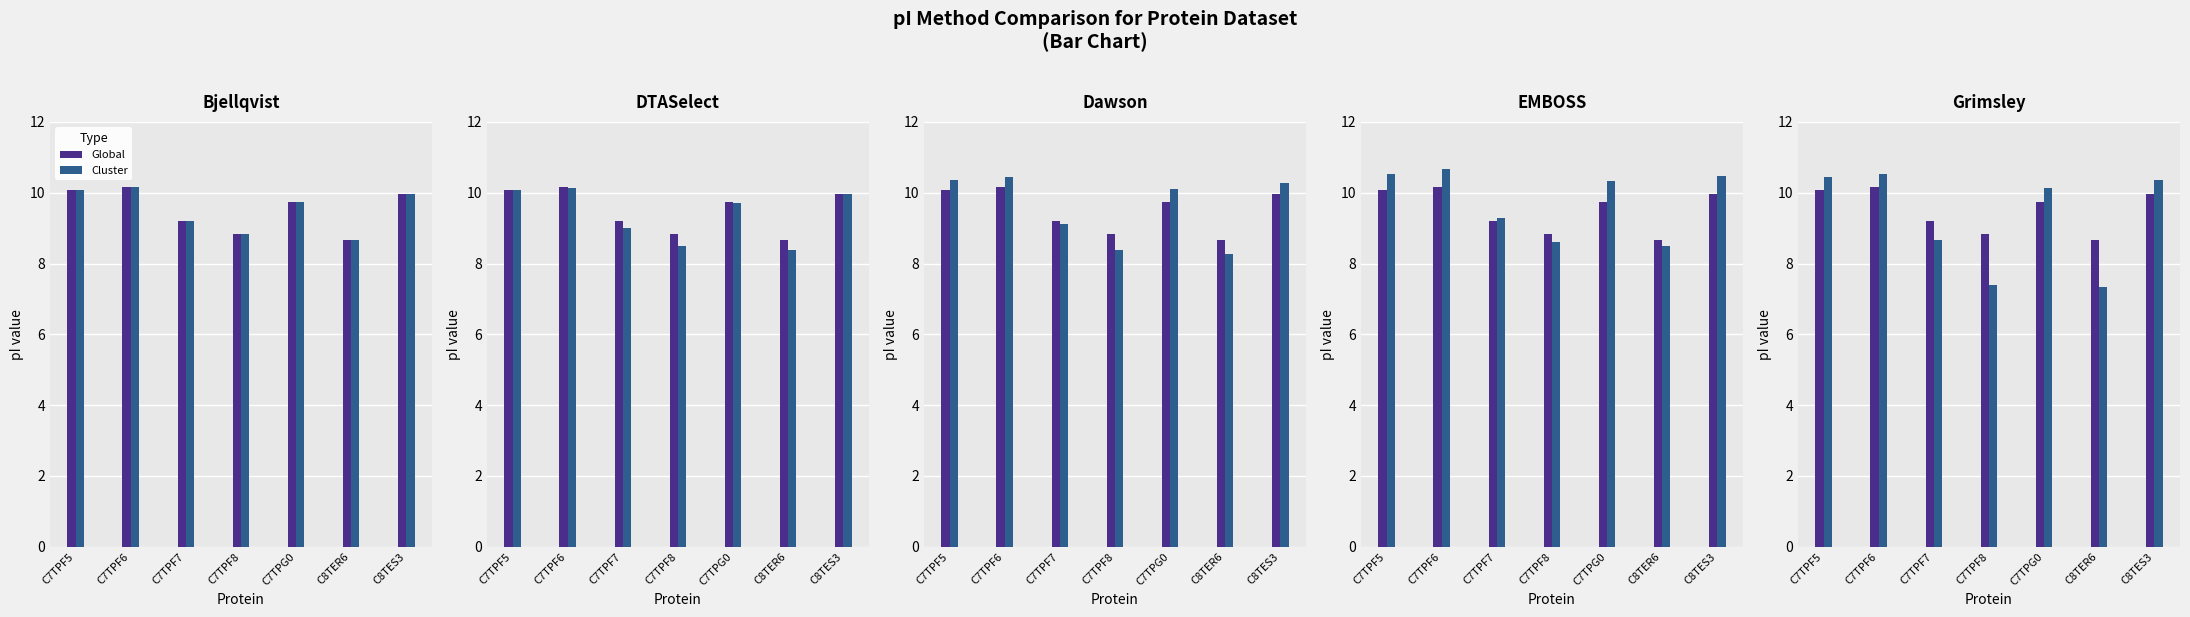

Does the chart contain any negative values?

No